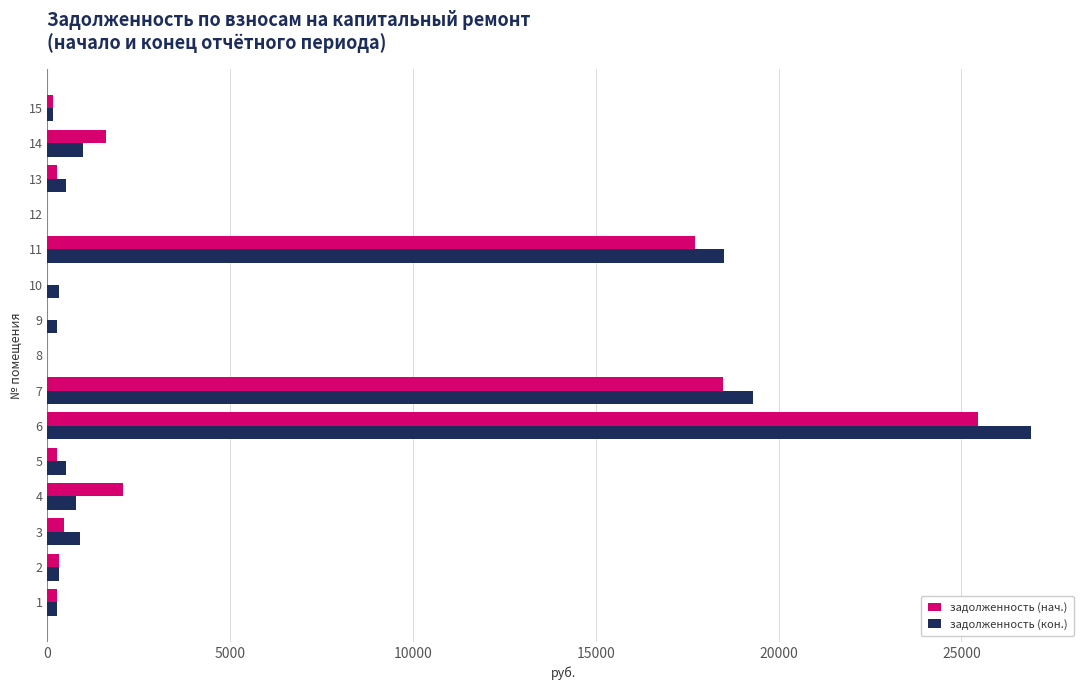

What is the maximum value shown in the chart?

26900.3